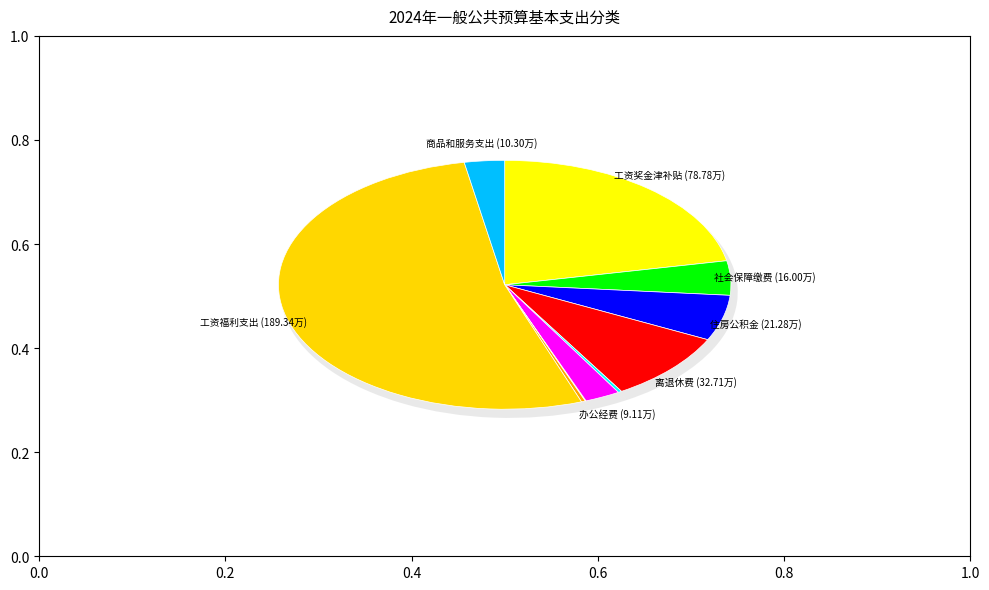

Combined, what portion of the pie is 社会保障缴费 and 工资奖金津补贴?

26.4%